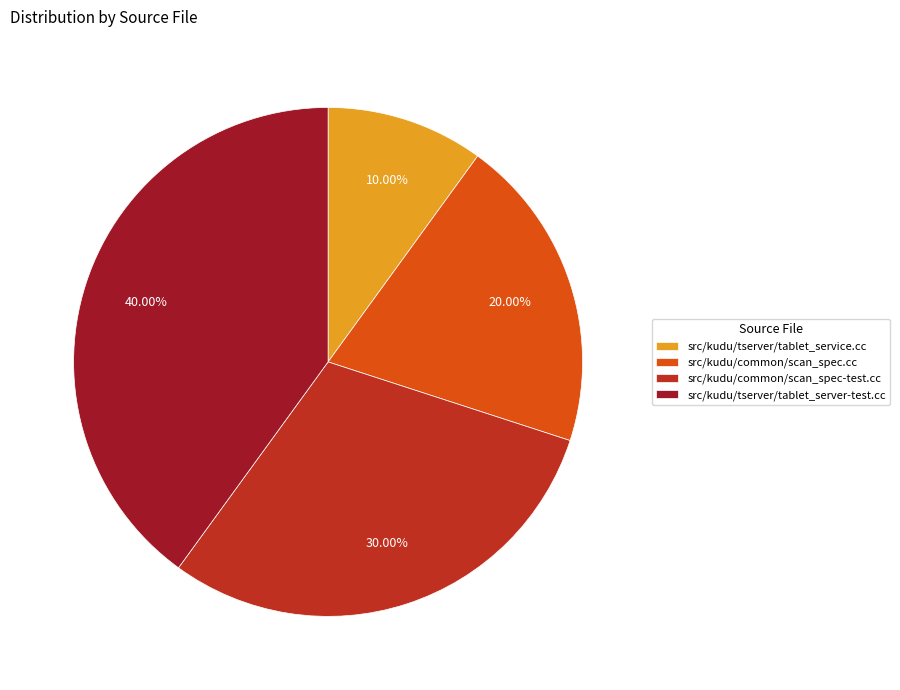

What is the ratio of the value at src/kudu/common/scan_spec-test.cc to the value at src/kudu/common/scan_spec.cc?

1.5